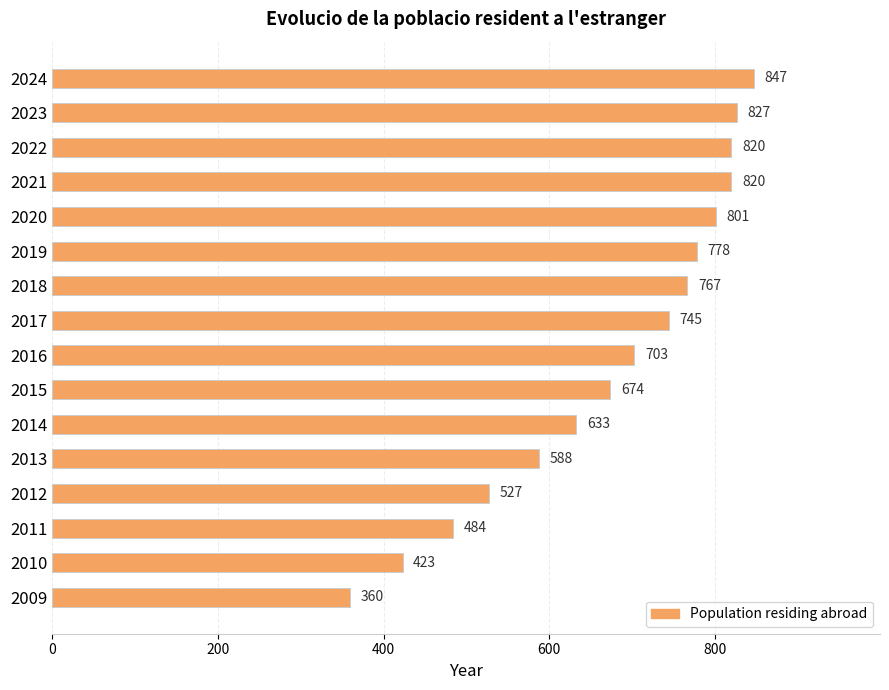

Which has a higher value, 2017 or 2020?

2020